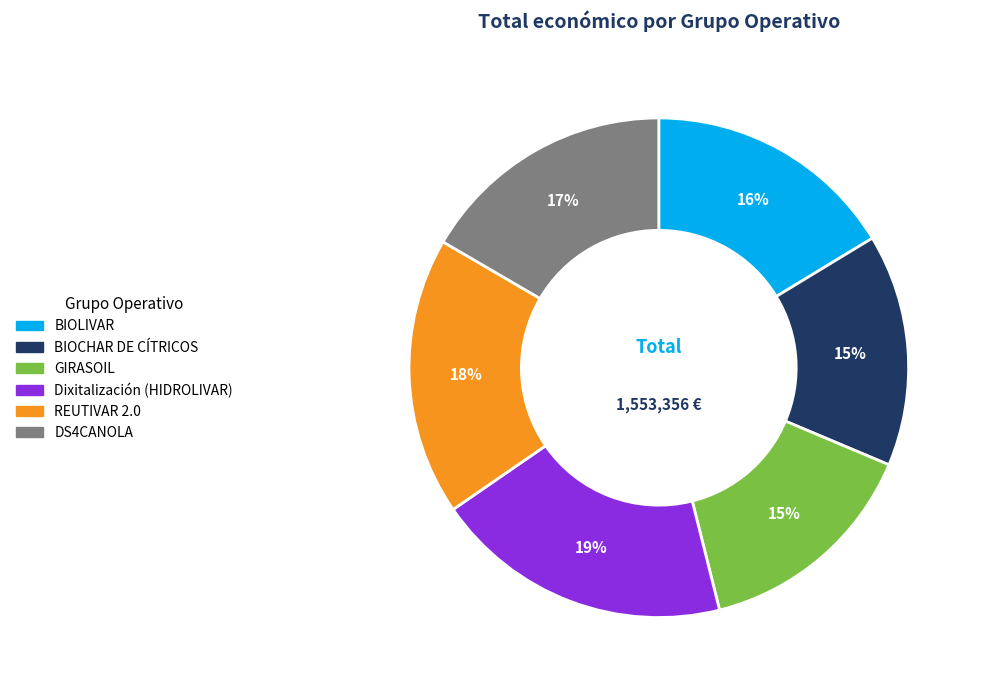

Which has a higher value, DS4CANOLA or BIOCHAR DE CÍTRICOS?

DS4CANOLA